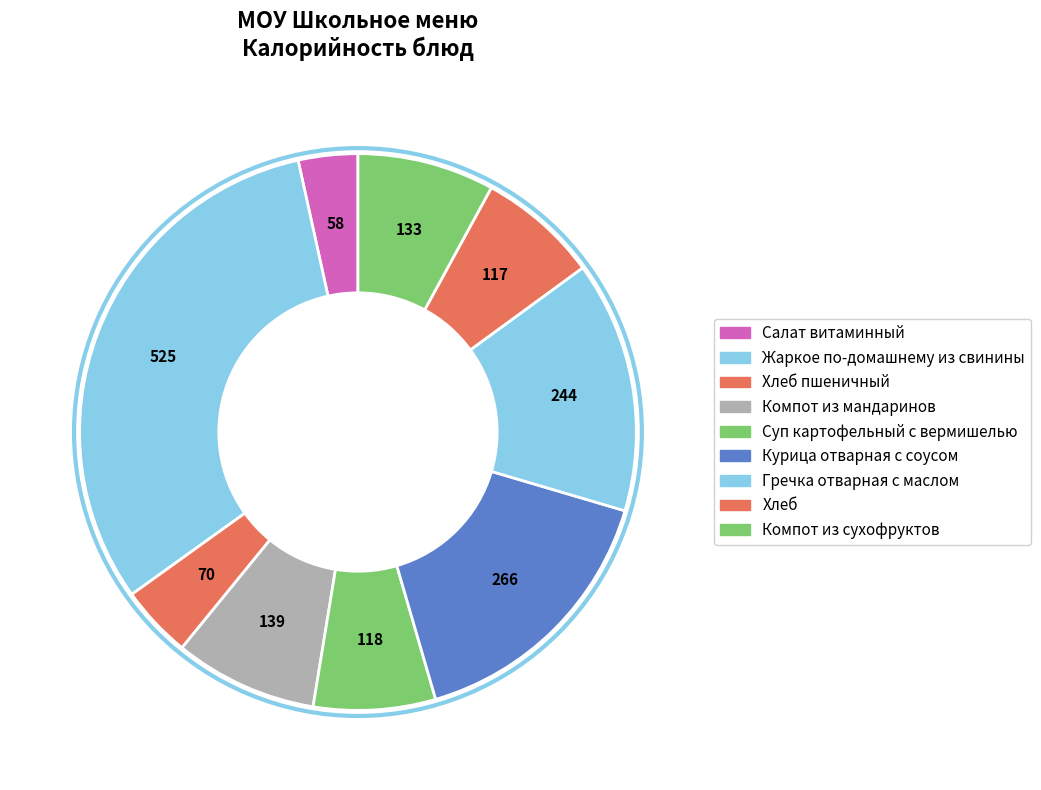

How many slices are in this pie chart?

9